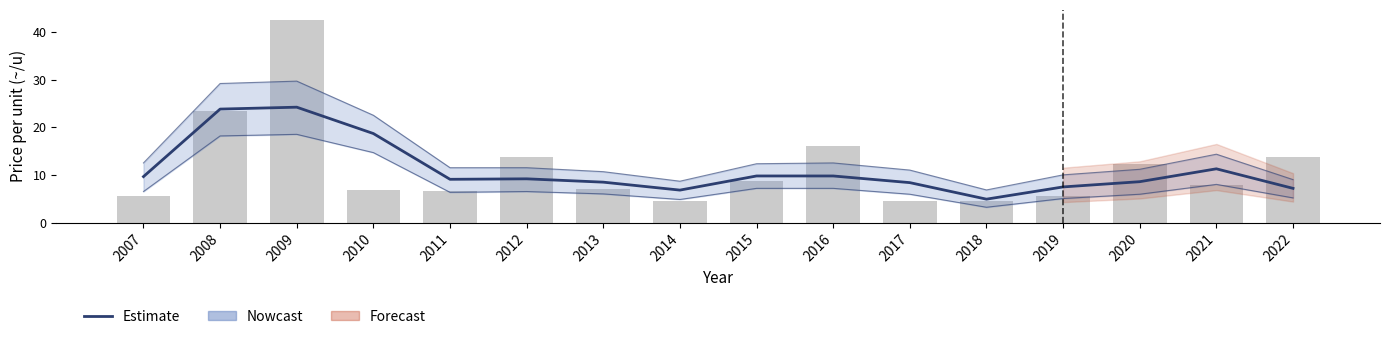

What is the value of the Bar_values bar at the 1st from the left?

5.6